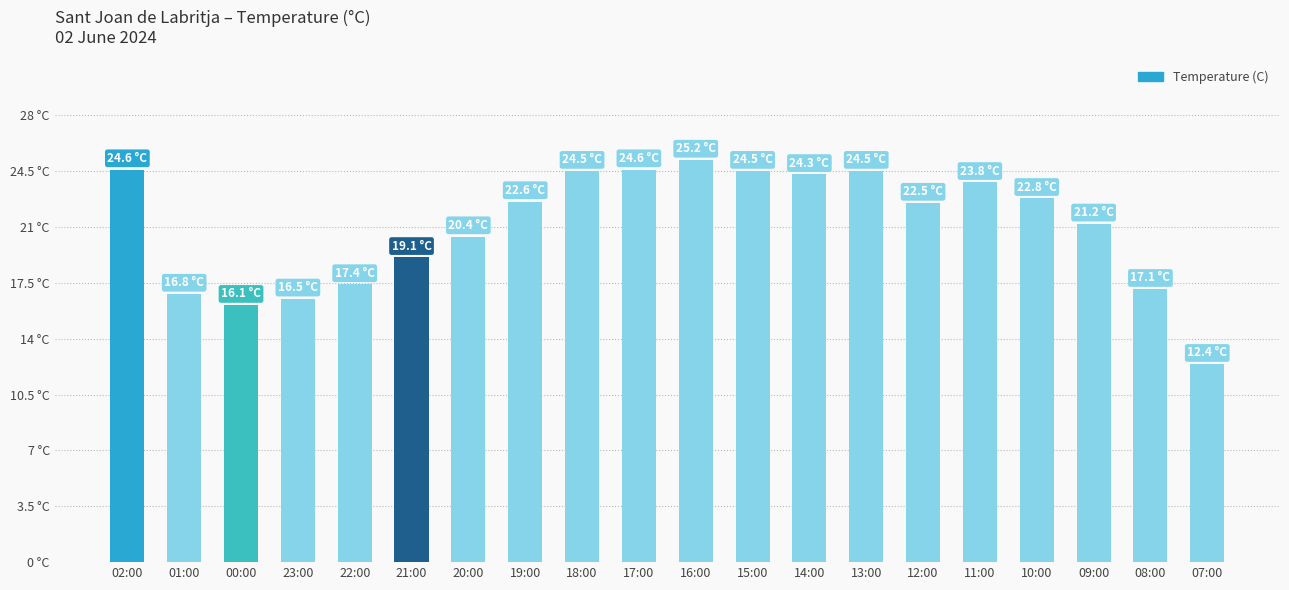

List the labels in order of value, smallest first.

07:00, 00:00, 23:00, 01:00, 08:00, 22:00, 21:00, 20:00, 09:00, 12:00, 19:00, 10:00, 11:00, 14:00, 18:00, 15:00, 13:00, 02:00, 17:00, 16:00